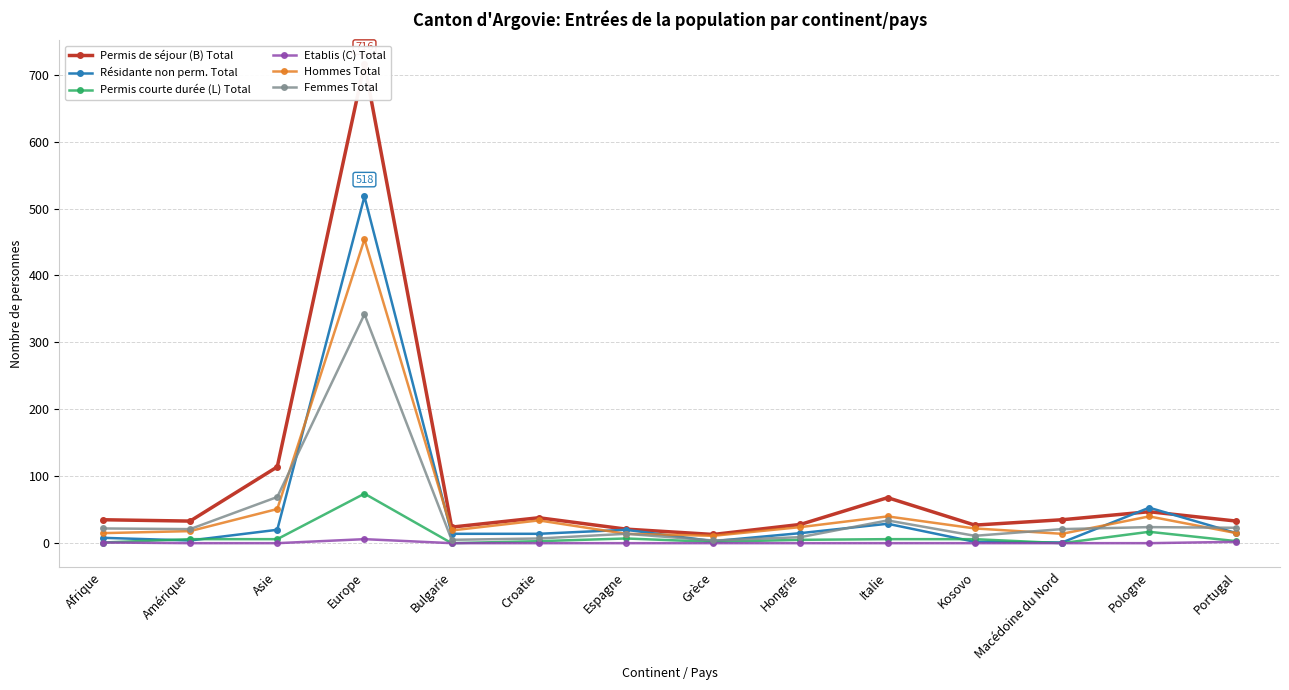

Which series ends up on top after the final intersection of Résidante non perm. Total and Permis courte durée (L) Total?

Résidante non perm. Total